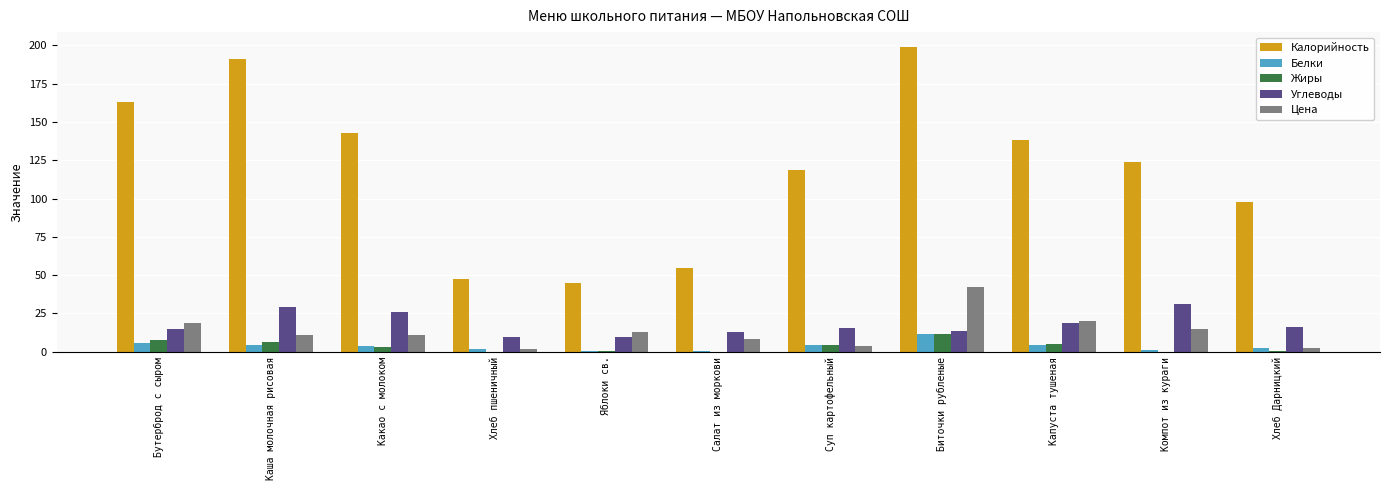

Between Какао с молоком and Хлеб Дарницкий, which series saw the biggest shift?

Калорийность